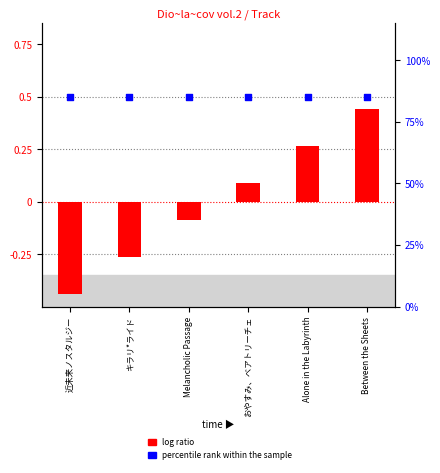

What is the total value across all series at Between the Sheets?

85.4